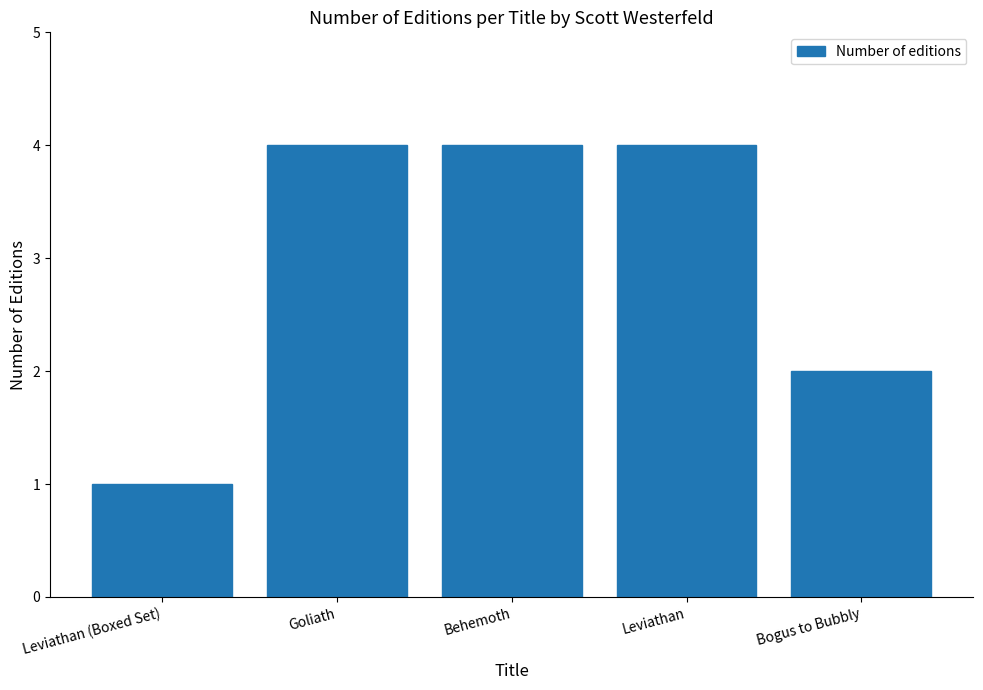

What is the difference between the maximum and minimum values?

3